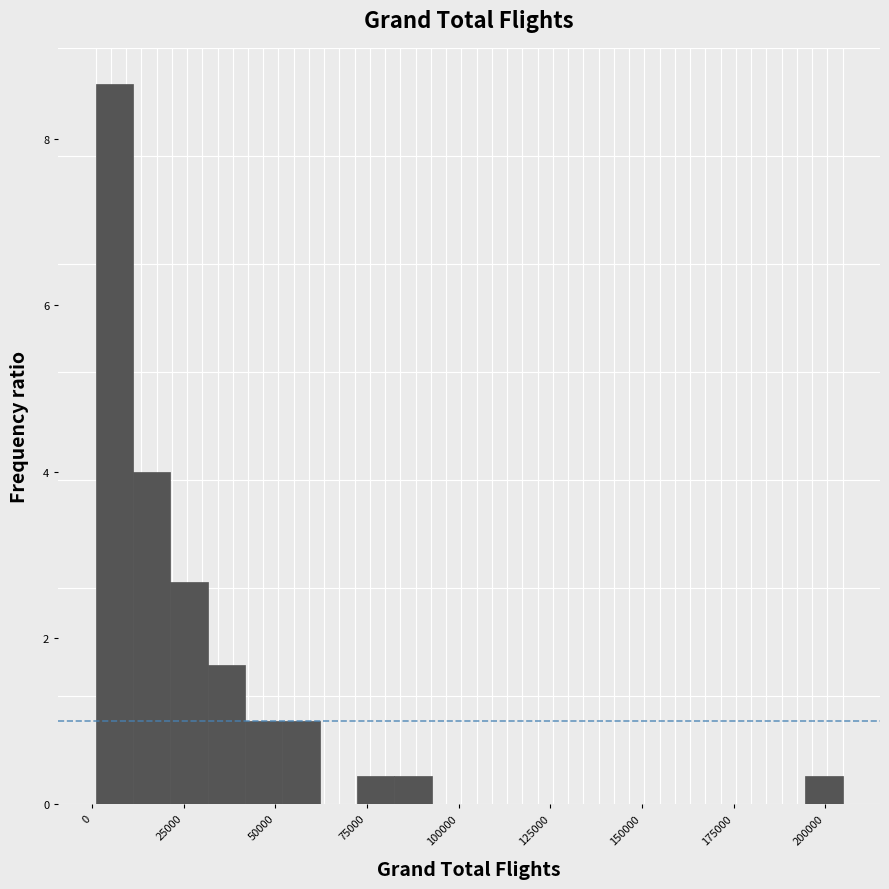

Around what value on the x-axis is the tallest bar? Give the approximate position of its centre, as read against the axis.

5000